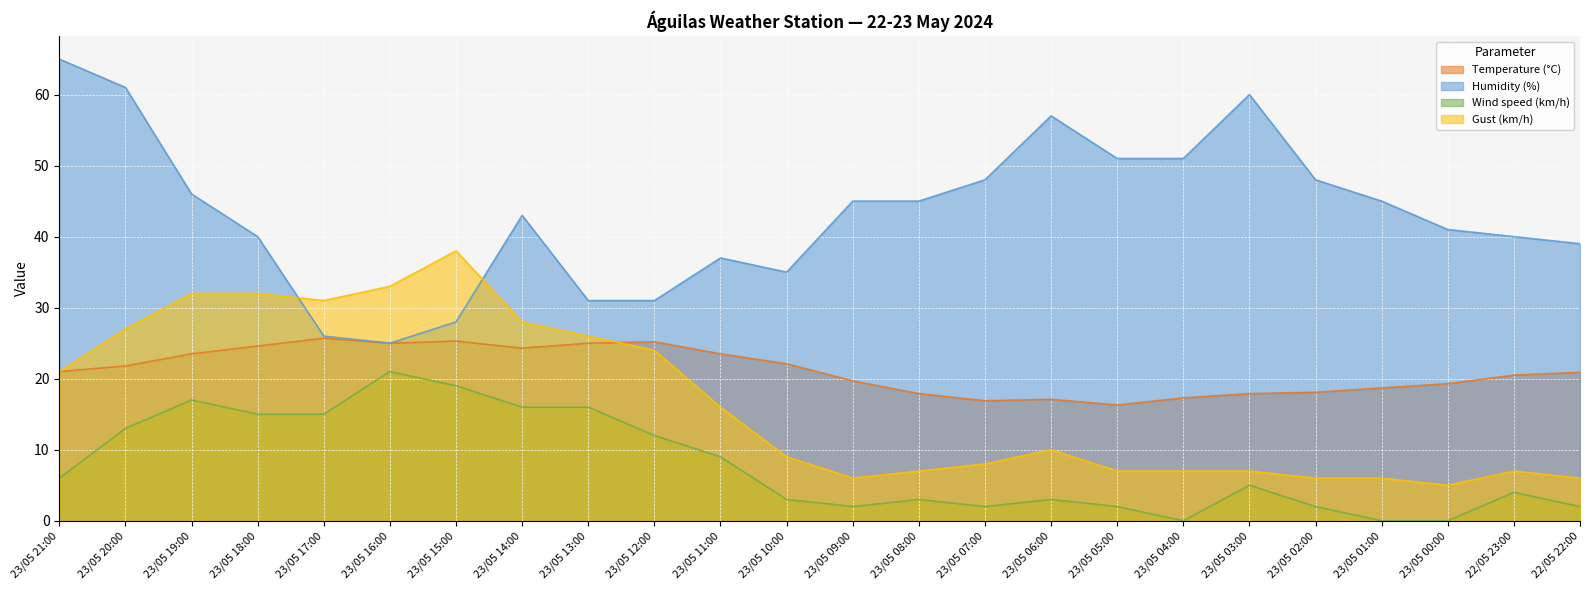

What is the approximate value of Humidity (%) at 23/05 00:00?

41.0